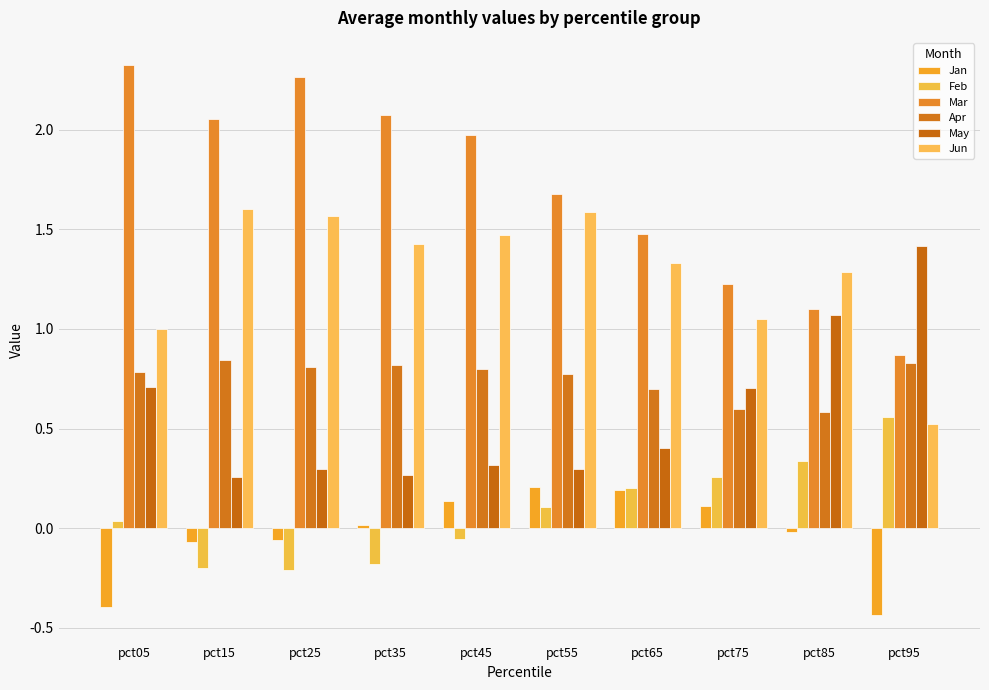

What are all the series names shown in the legend?

Jan, Feb, Mar, Apr, May, Jun